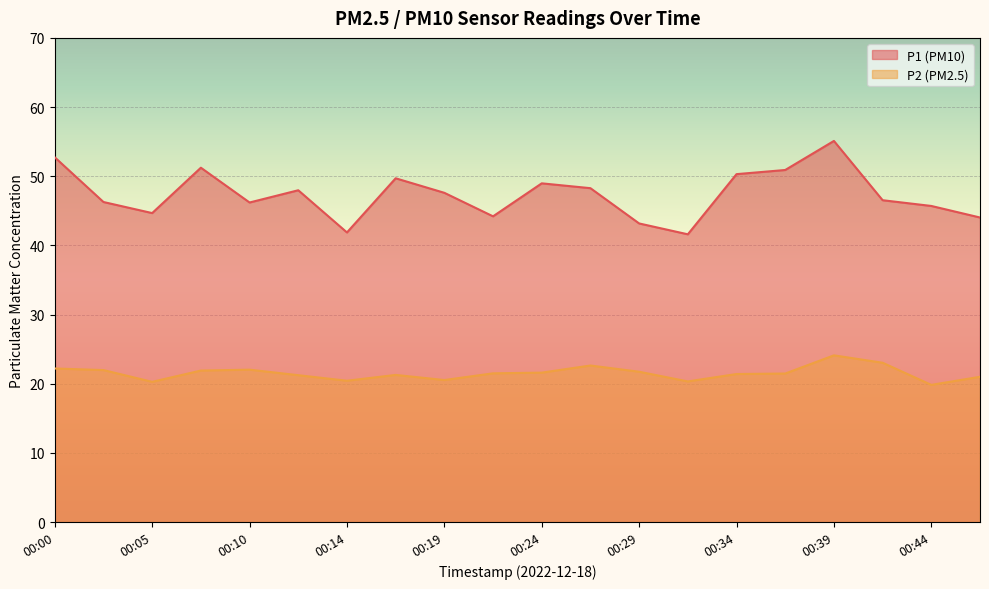

Rank the series by their maximum value, from lowest to highest.

P2 (PM2.5), P1 (PM10)